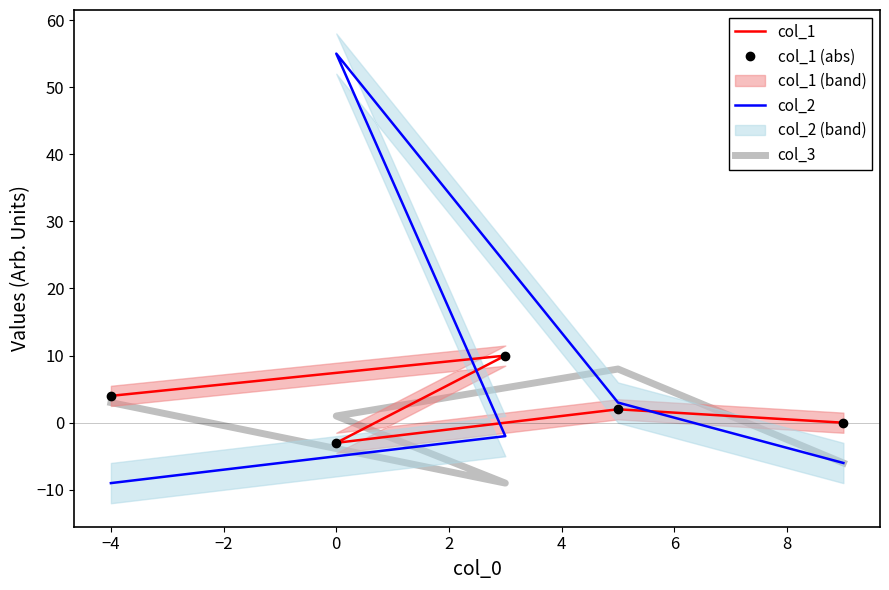

Which has a higher value, −6 or 0?

−6